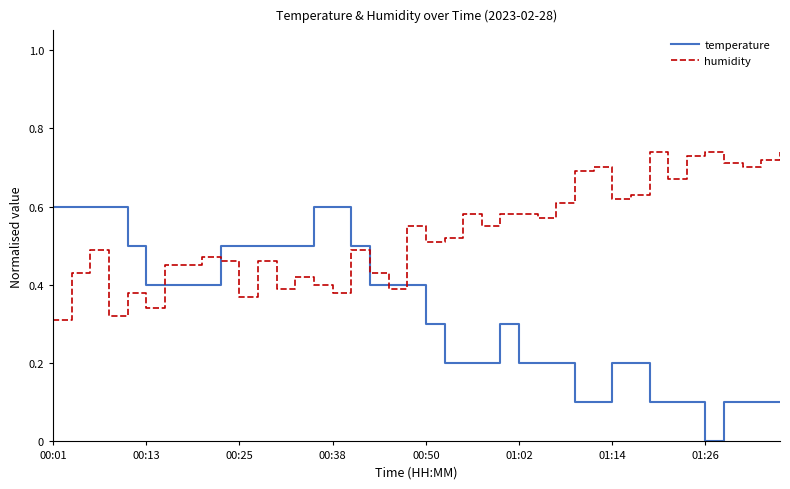

List the series in order of their overall mean, highest first.

humidity, temperature